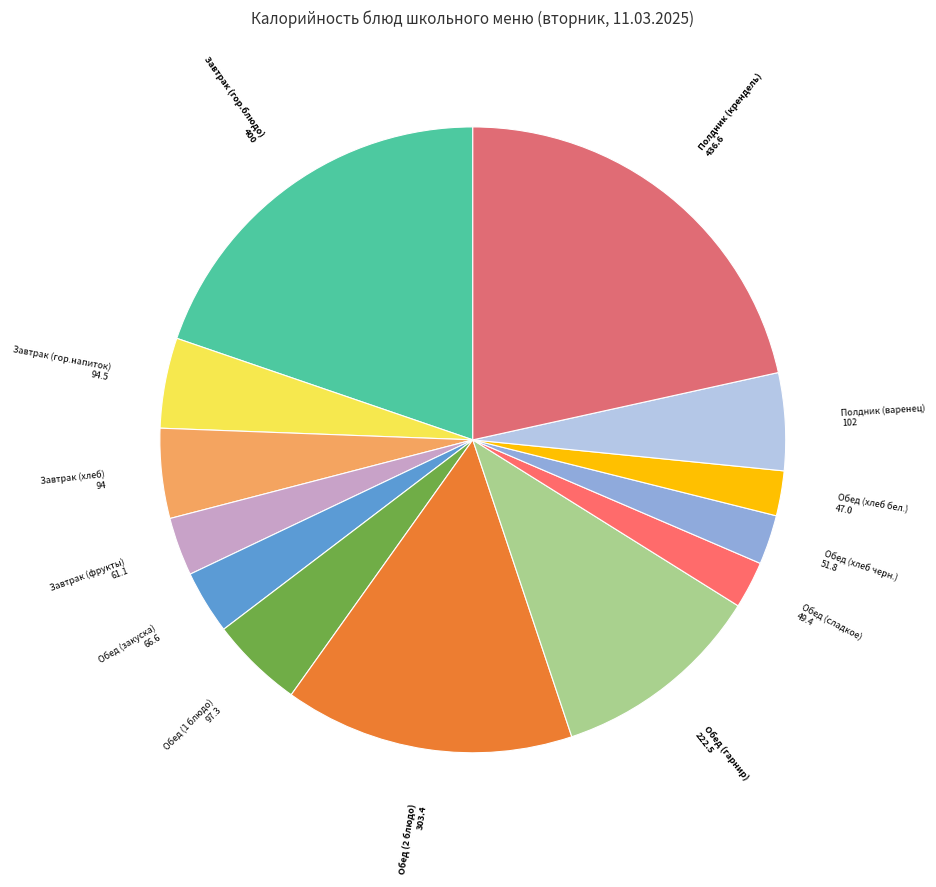

Which slice is the smallest?

Обед (хлеб бел.)